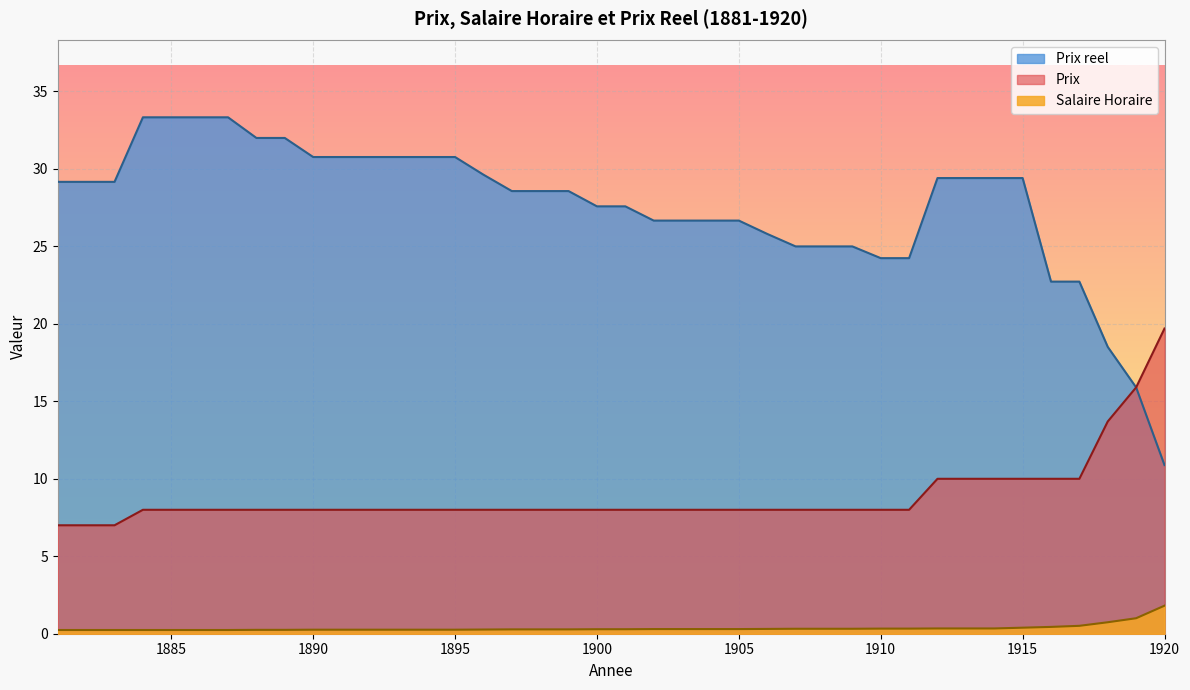

Rank the series by their maximum value, from highest to lowest.

Prix reel, Prix, Salaire Horaire